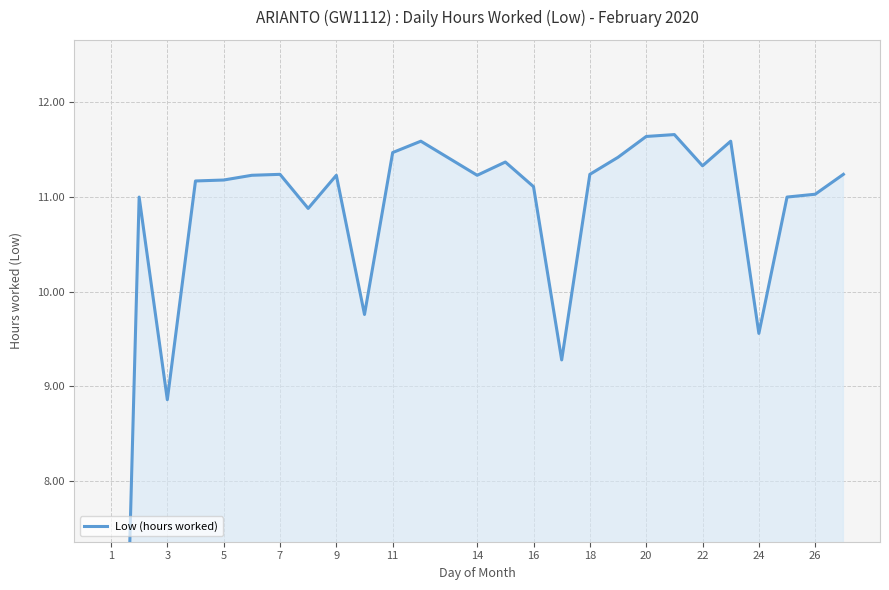

The value at 11 is 15.0. True or false?

False